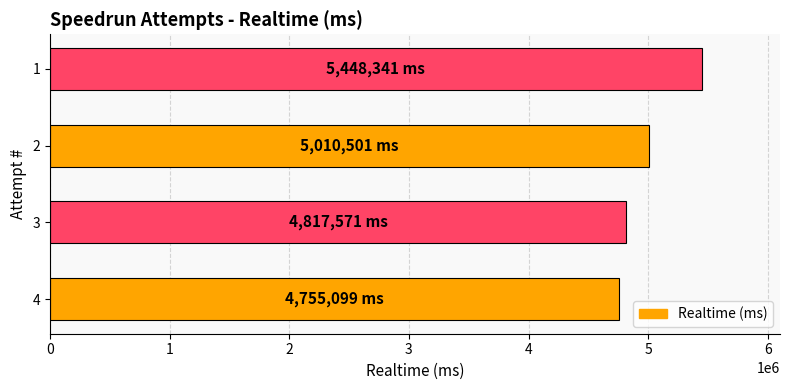

Is it true that the value at 2 is 5010501?

True